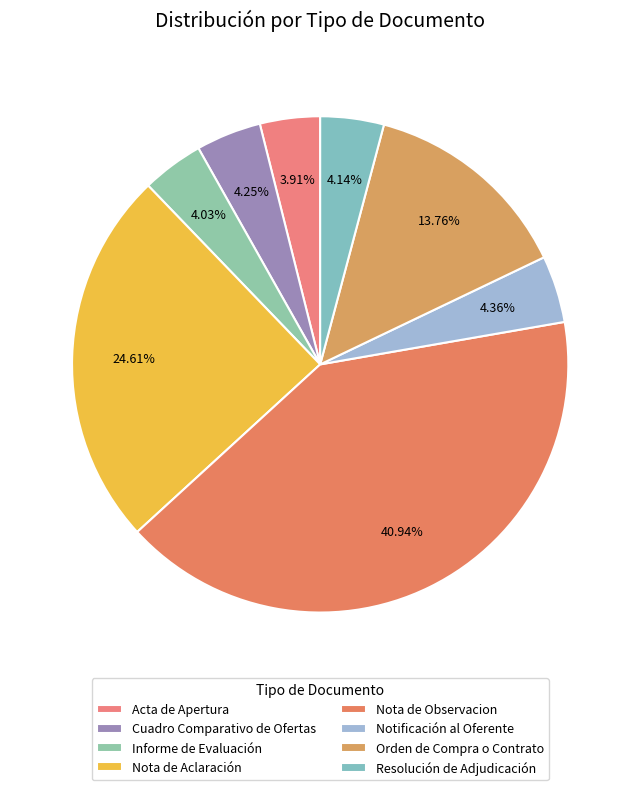

Which has a higher value, Nota de Aclaración or Notificación al Oferente?

Nota de Aclaración